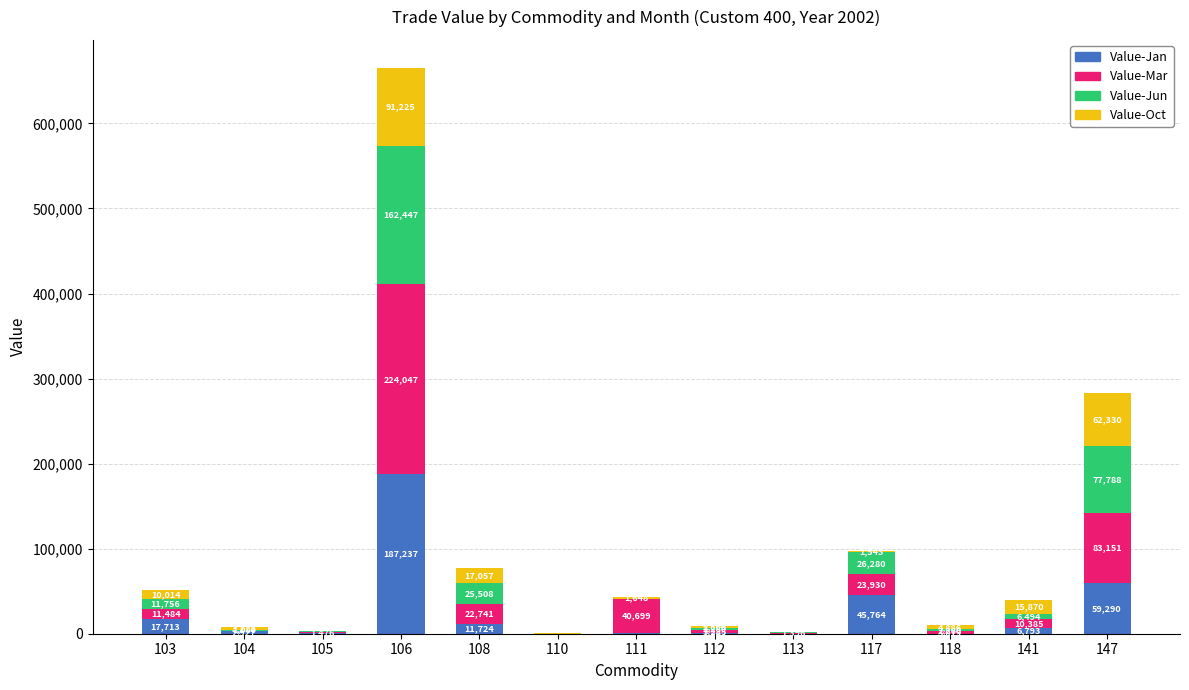

What is the sum of all Value-Jan values?

333873